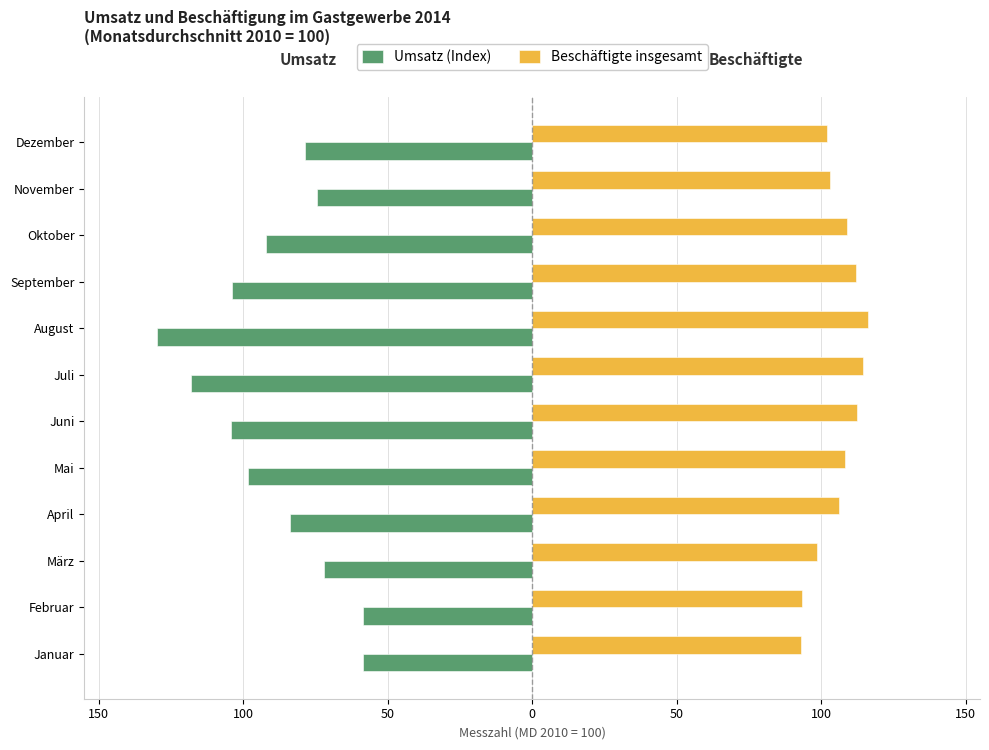

Reading right to left, extract all data points from this chart.

Umsatz (Index): -78.5	-74.5	-92.2	-103.9	-129.7	-117.9	-104.3	-98.2	-83.7	-72.0	-58.6	-58.5
Beschäftigte insgesamt: 102.2	103.1	108.9	112.2	116.4	114.6	112.3	108.3	106.2	98.6	93.3	92.9